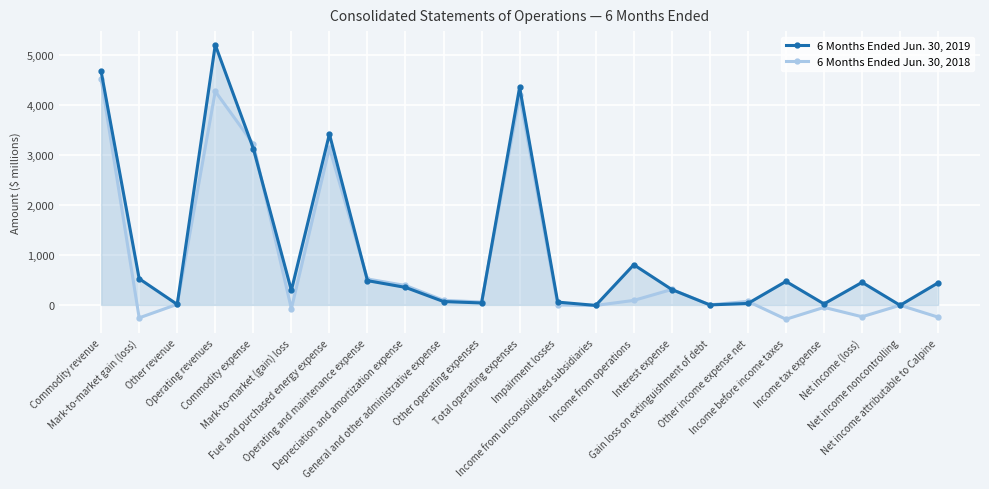

What position from the left is Income before income taxes?

19